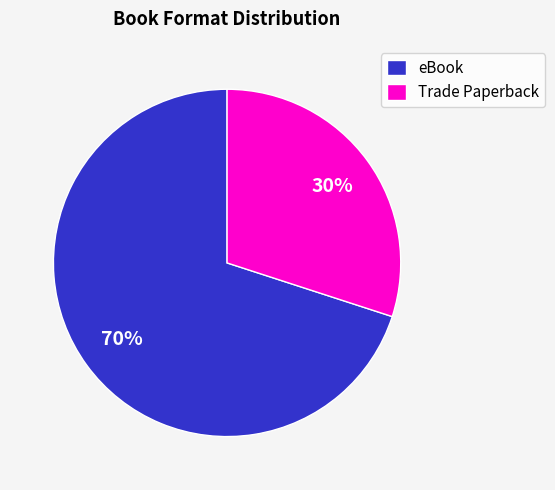

Is there a majority slice in this chart?

Yes